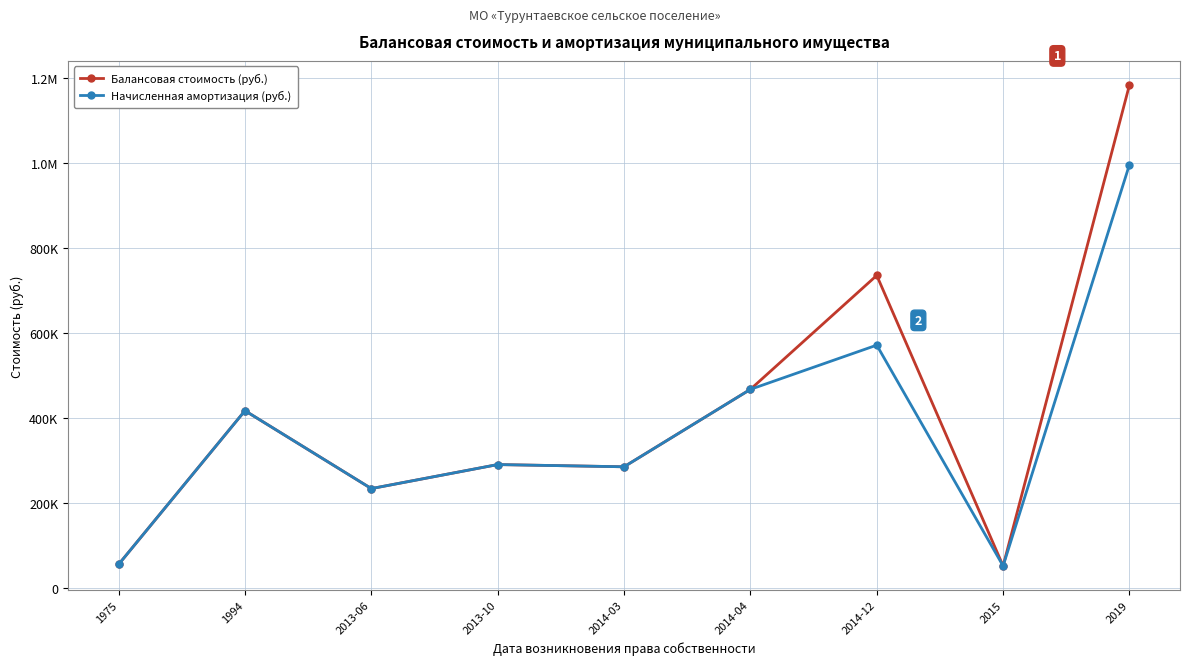

What is the difference between the Балансовая стоимость (руб.) values at 2014-04 and 2013-10?

176805.6